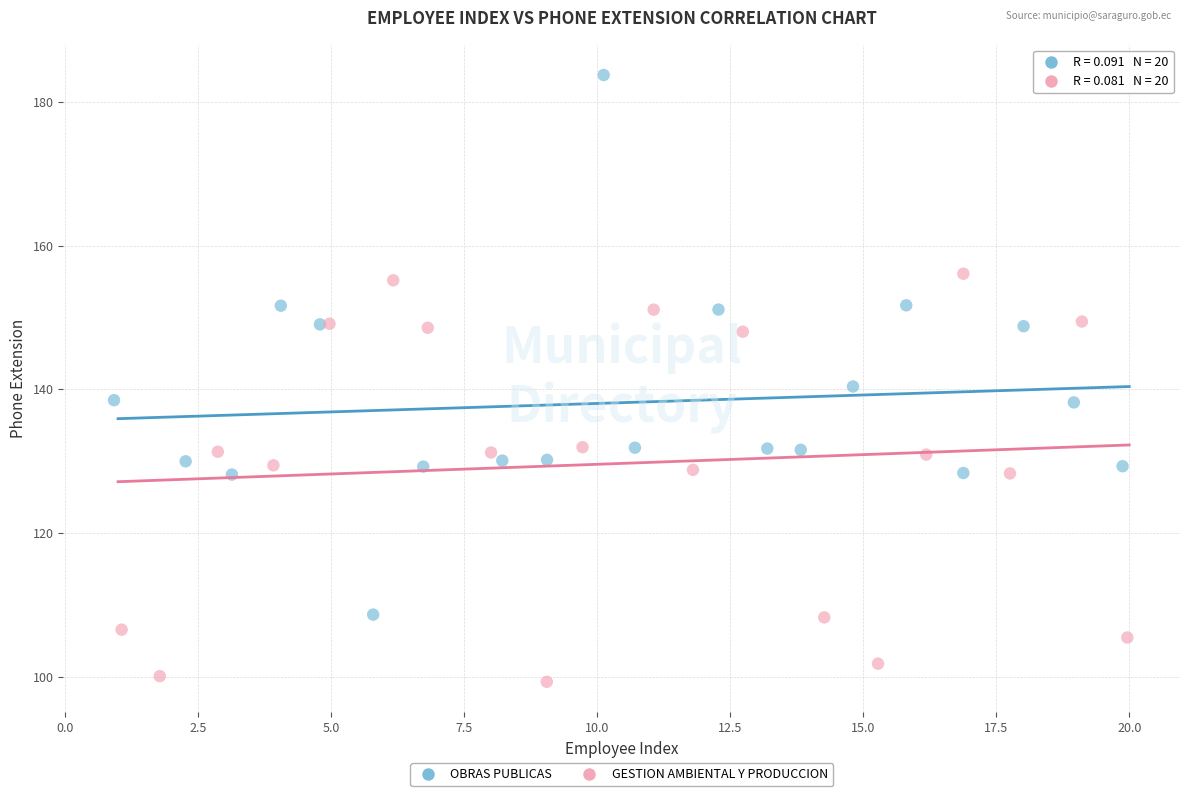

Which series has the widest spread of Y values?

OBRAS PUBLICAS